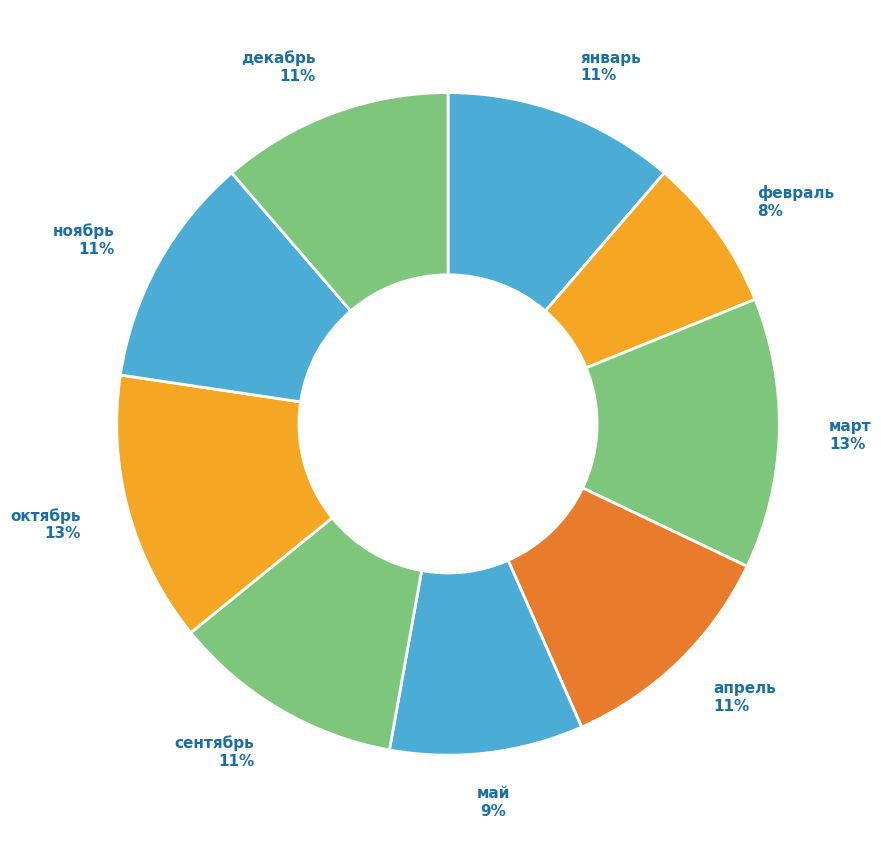

Between февраль and сентябрь, which is larger?

сентябрь